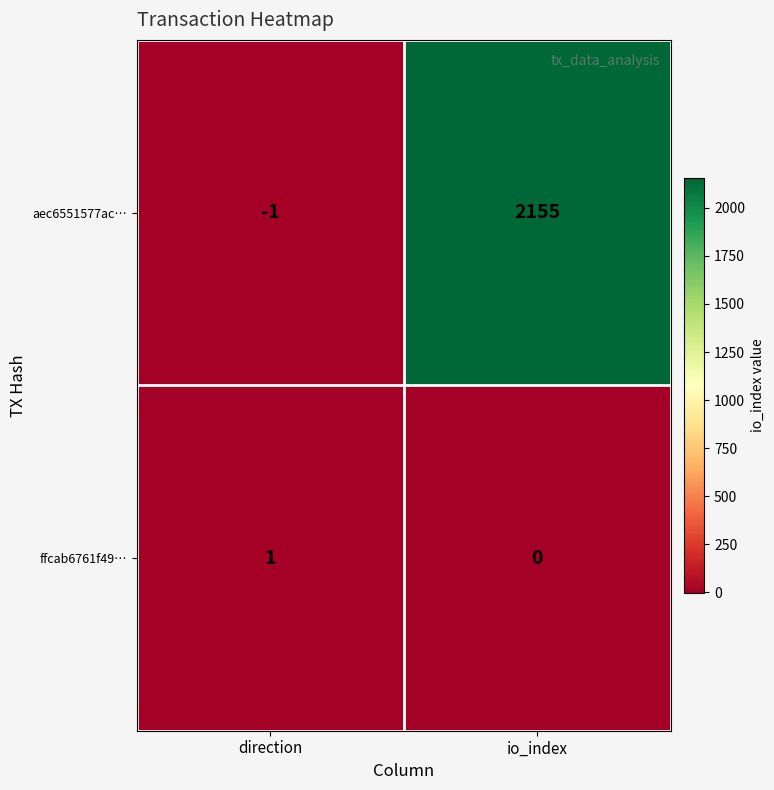

Which series changed the most between direction and io_index?

aec6551577ac…